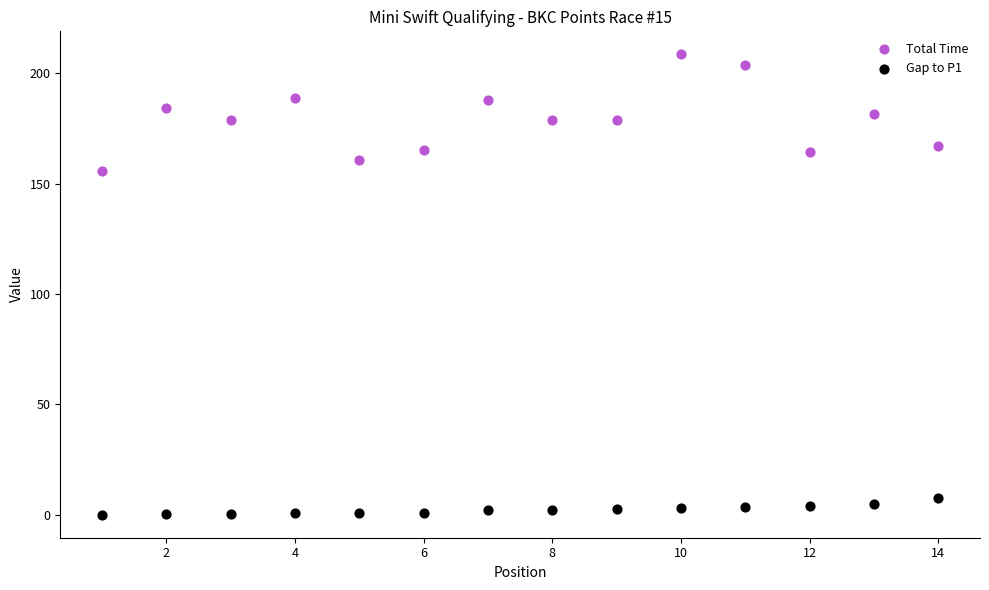

Which series has the widest spread of Y values?

Total Time